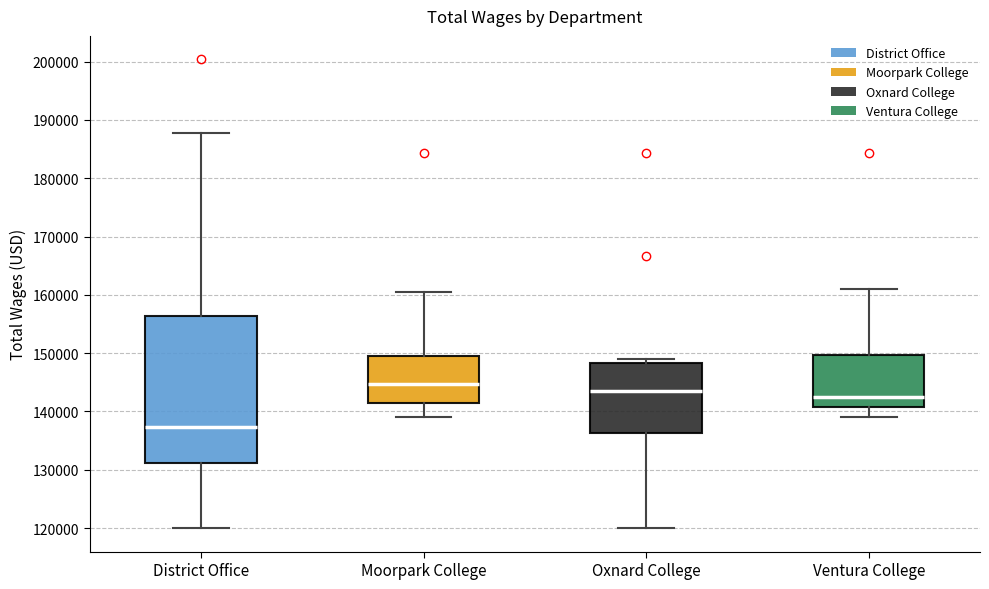

Reading left to right, transcribe this box plot: for each box, give where its median line is, the range the box spans, and where its two whiskers end, as read against the y-axis. The values are not printed on the chart, so give them approximately, as read against the axis.

District Office: median 137000, box 131000 to 156000, whiskers 120000 to 188000
Moorpark College: median 145000, box 141000 to 150000, whiskers 139000 to 160000
Oxnard College: median 143000, box 136000 to 148000, whiskers 120000 to 149000
Ventura College: median 143000, box 141000 to 150000, whiskers 139000 to 161000